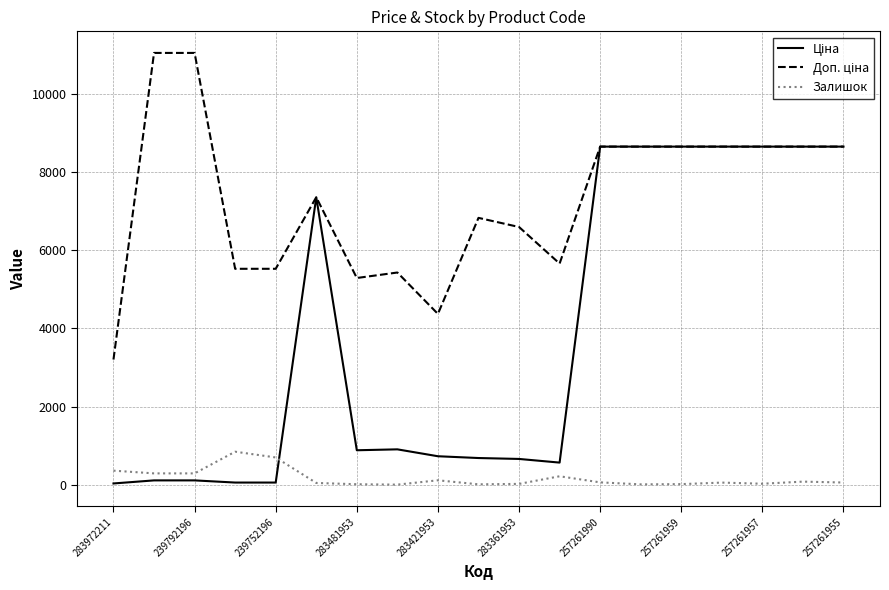

What is the maximum value for Залишок?

845.0